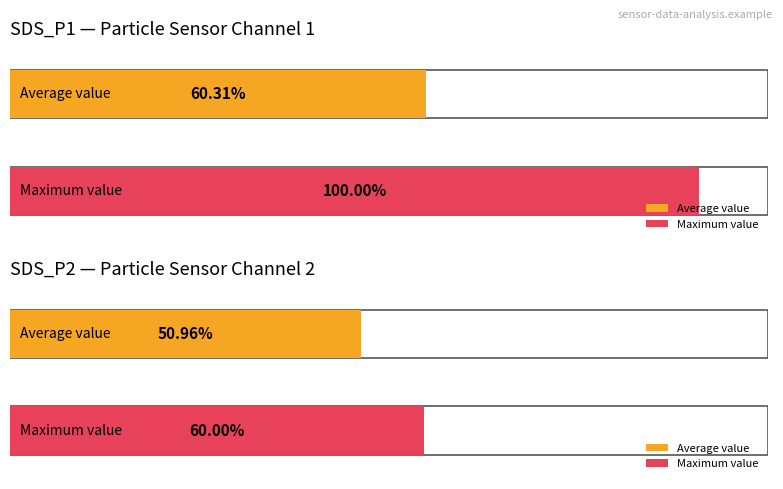

The value of SDS_P2 at 00:30 is 0.9. True or false?

False